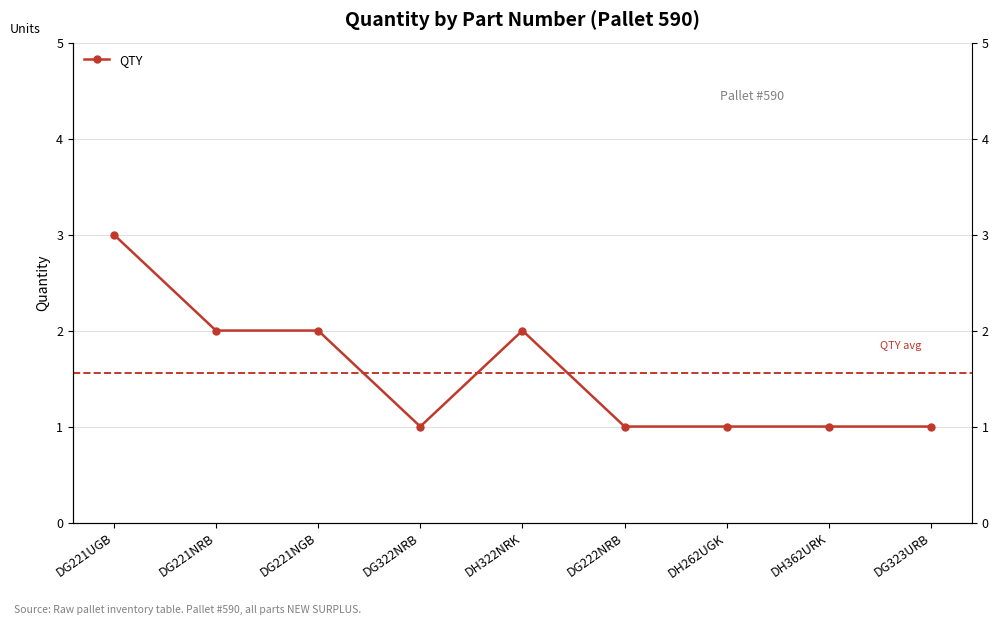

What is the smallest value displayed?

1